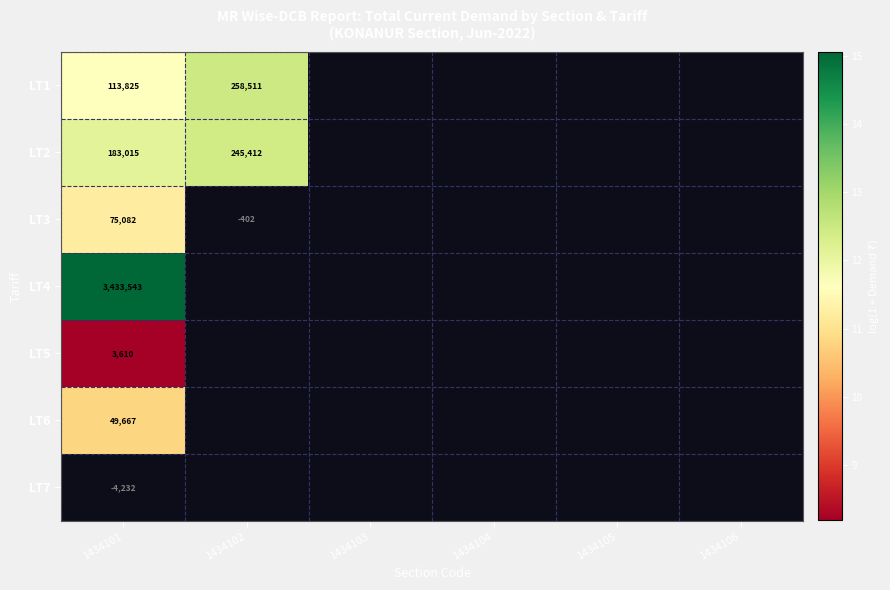

Count the number of data series in this chart.

7